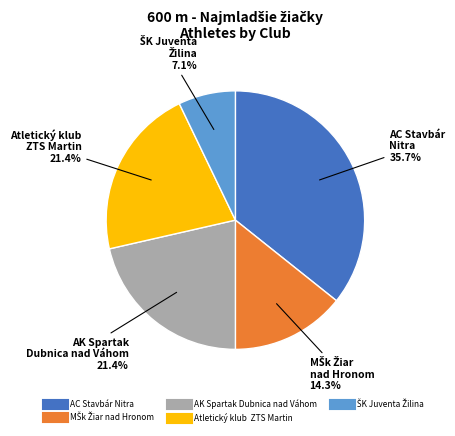

Is there a majority slice in this chart?

No